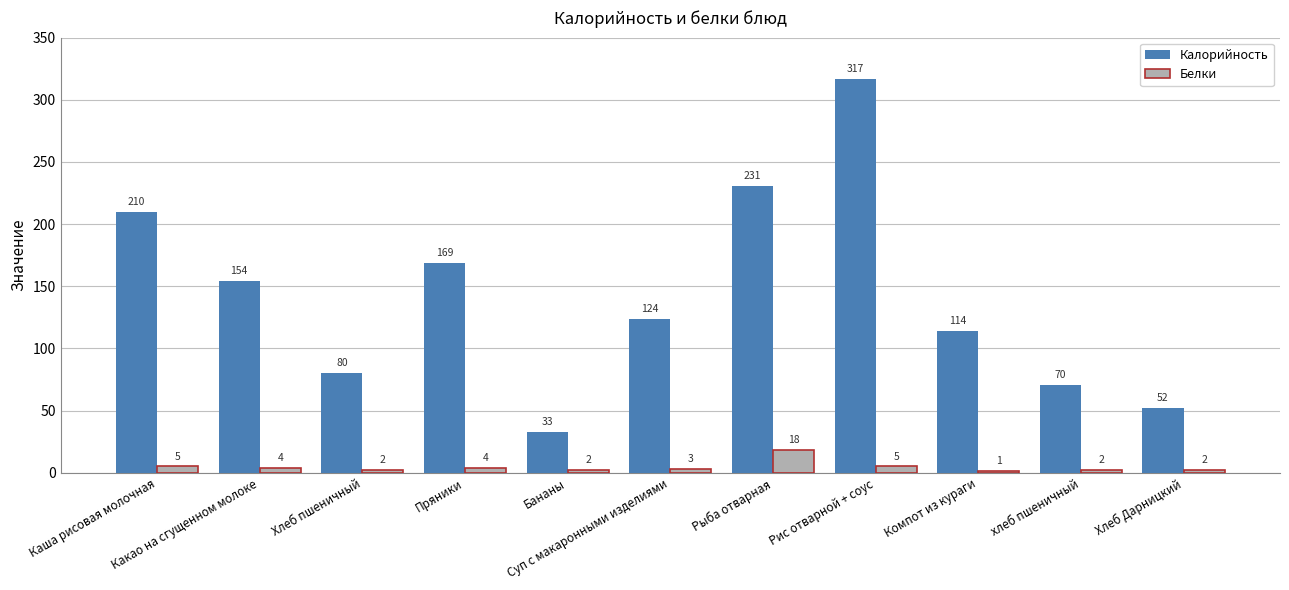

Which series has the largest total across all categories?

Калорийность